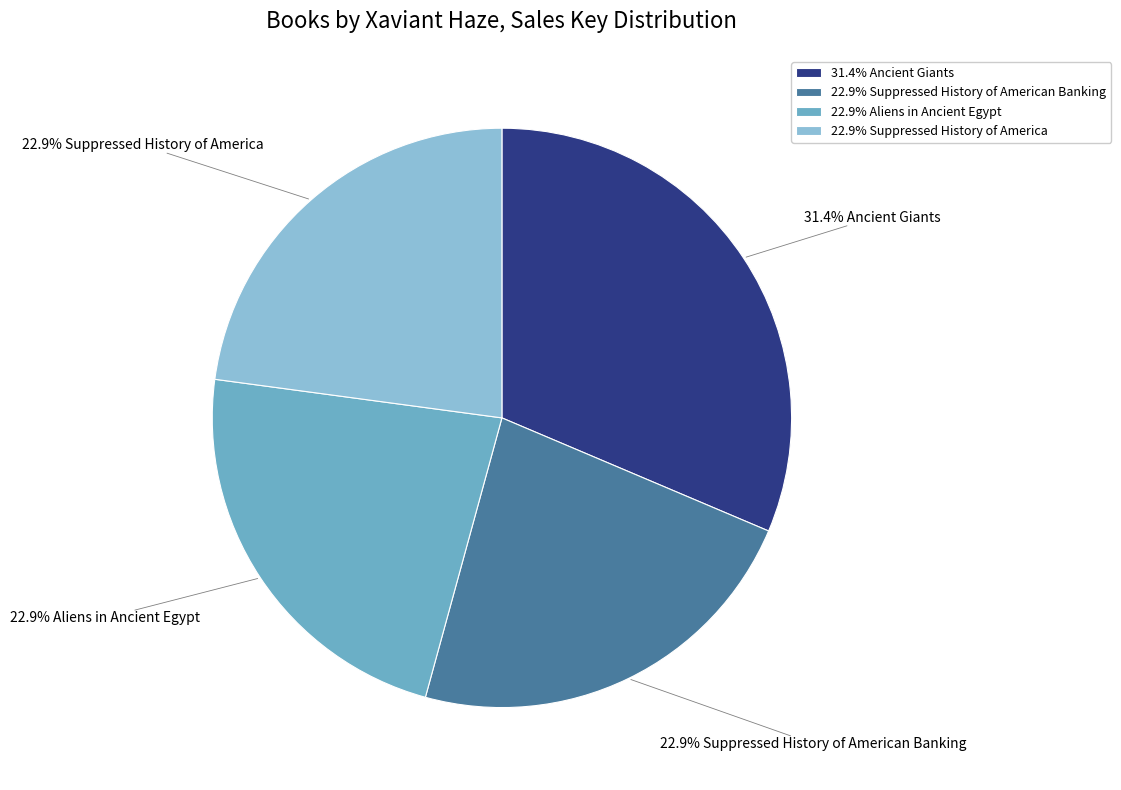

Is there a majority slice in this chart?

No